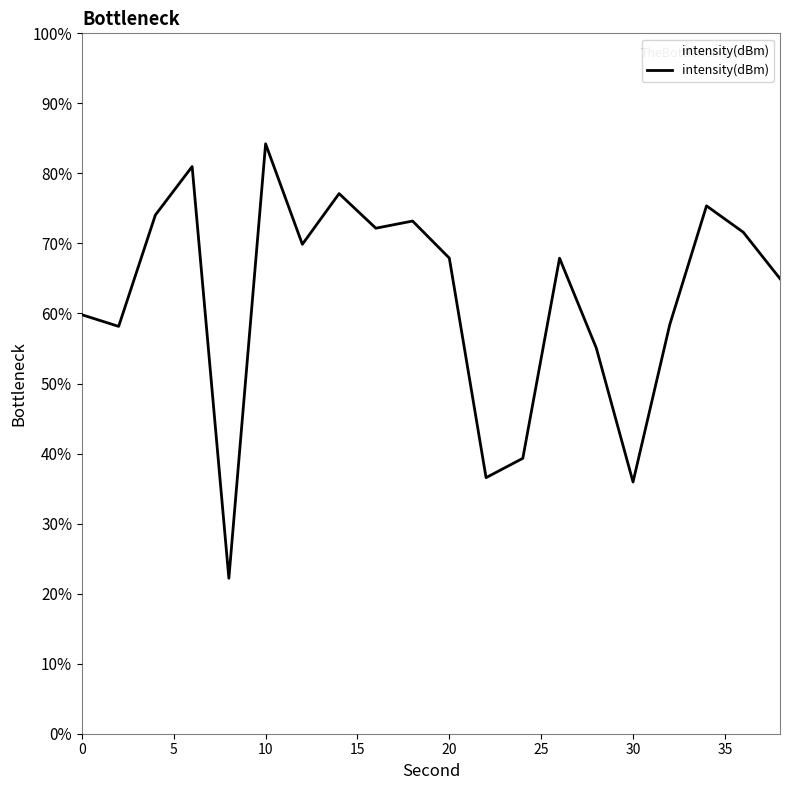

What is the maximum value shown in the chart?

84.2